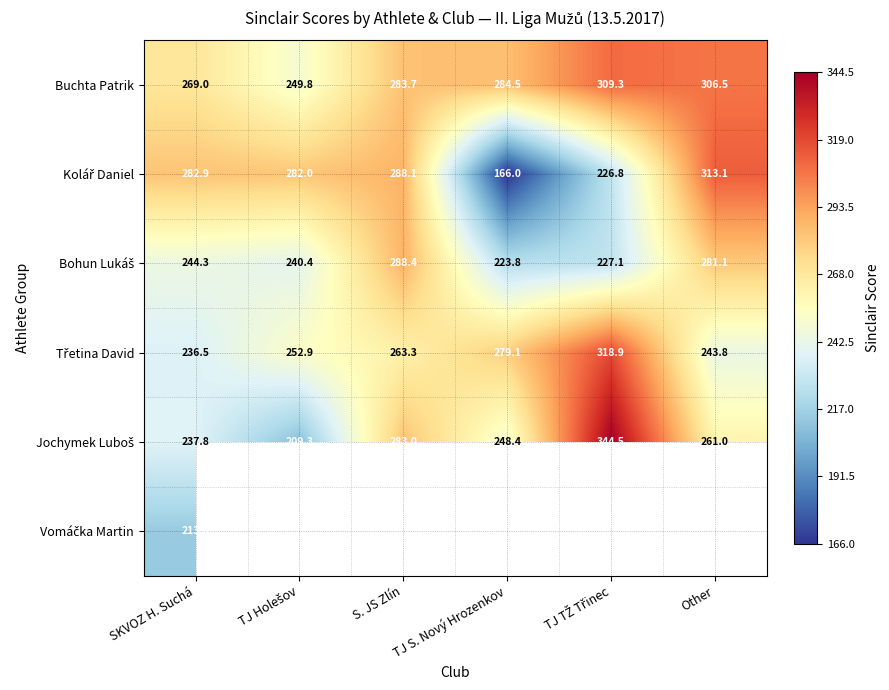

What is the difference between the second highest and second lowest values in the Kolář Daniel series?

61.3